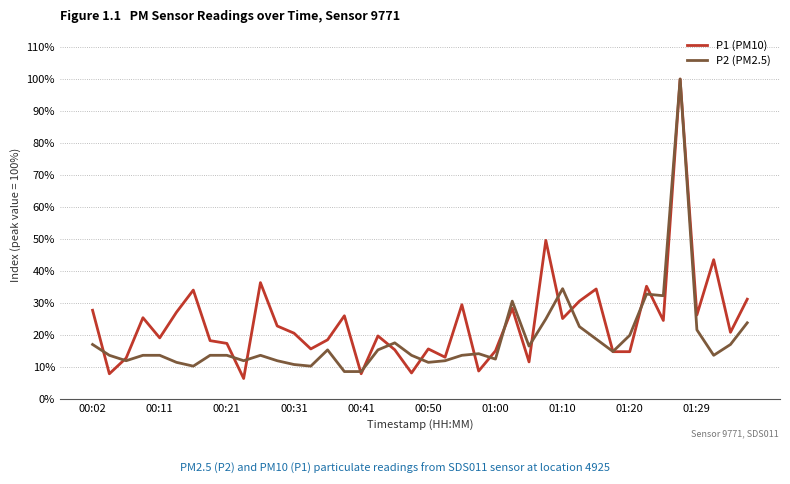

What is the maximum value shown in the chart?

100.0